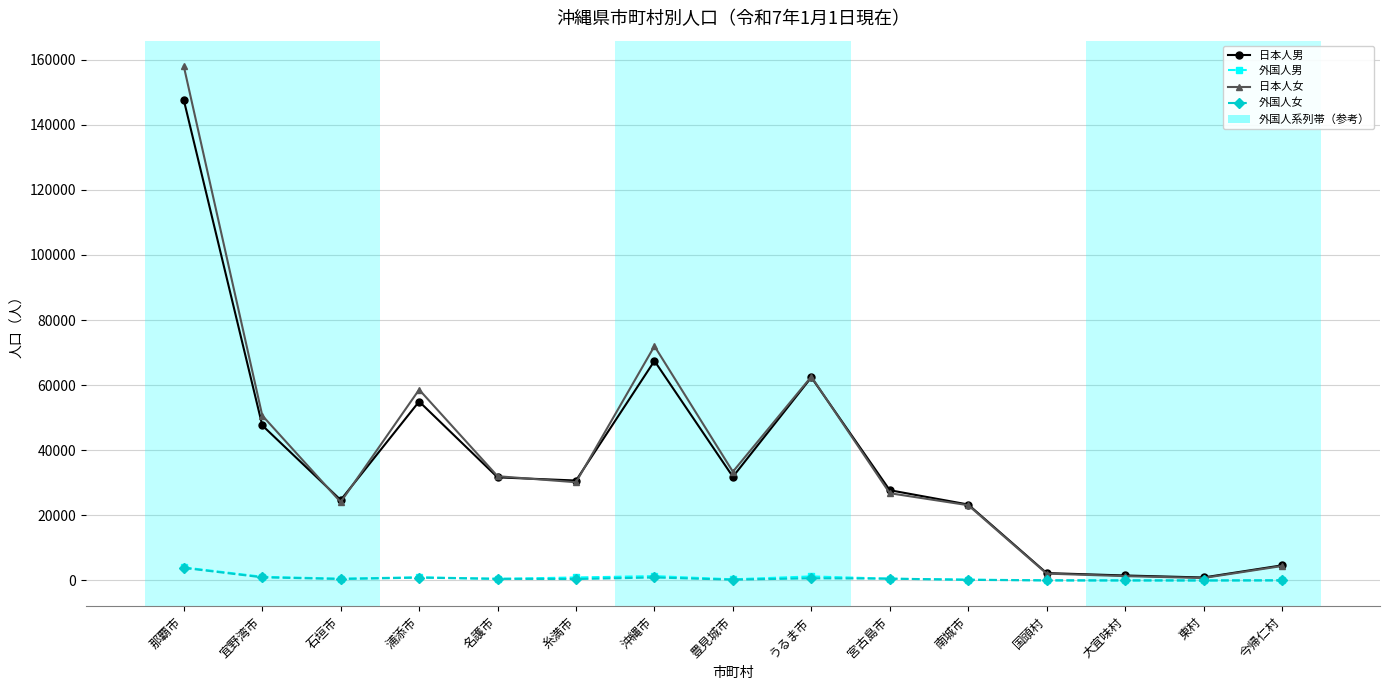

Which series has the widest spread of values?

日本人女